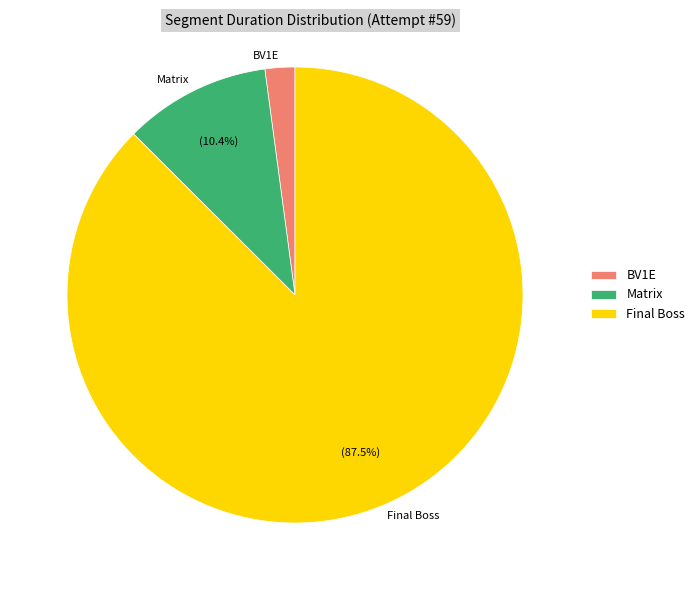

Is there a majority slice in this chart?

Yes